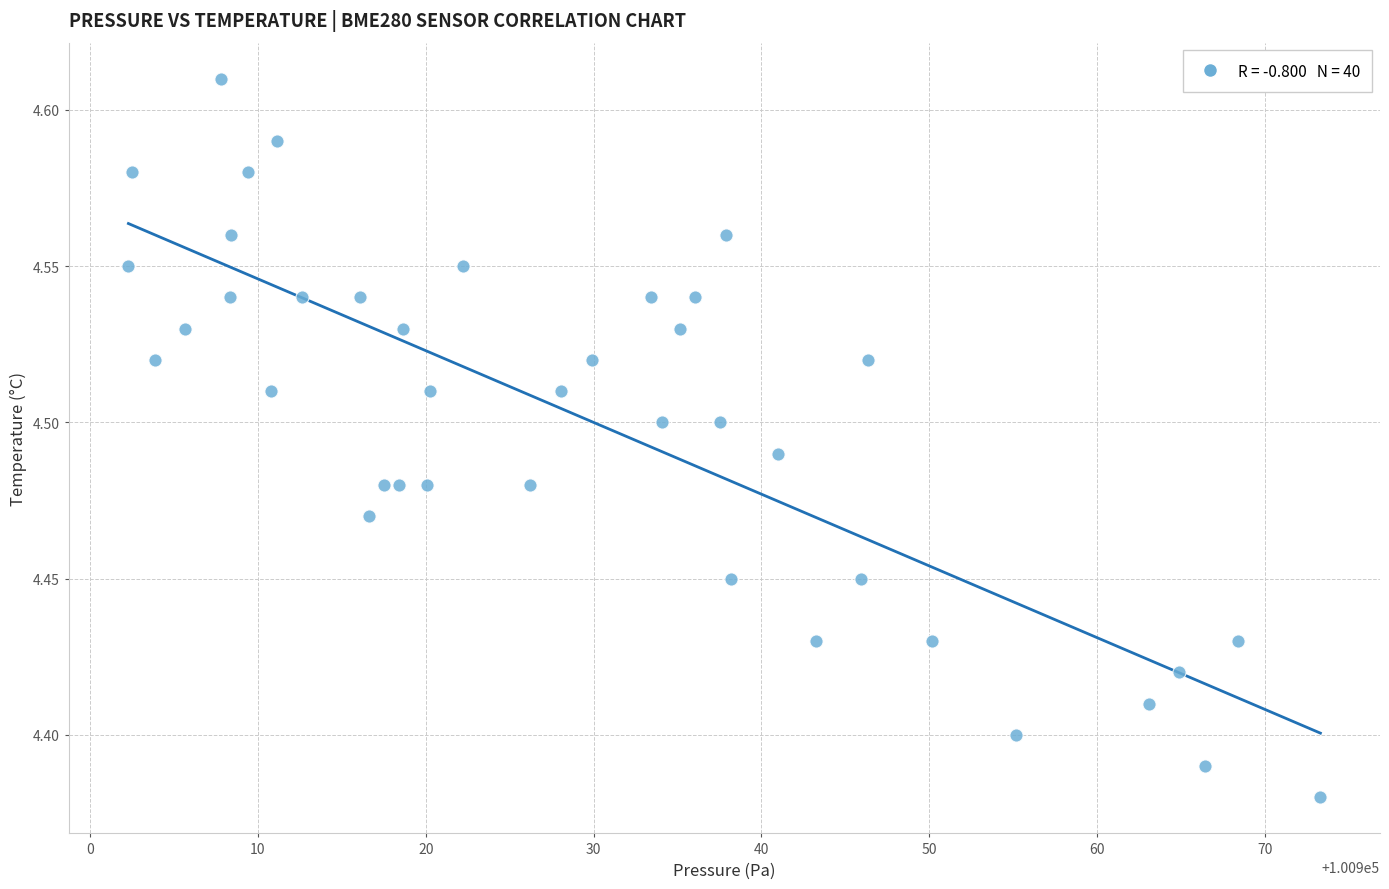

What is the range of X values (max minus min)?

71.0